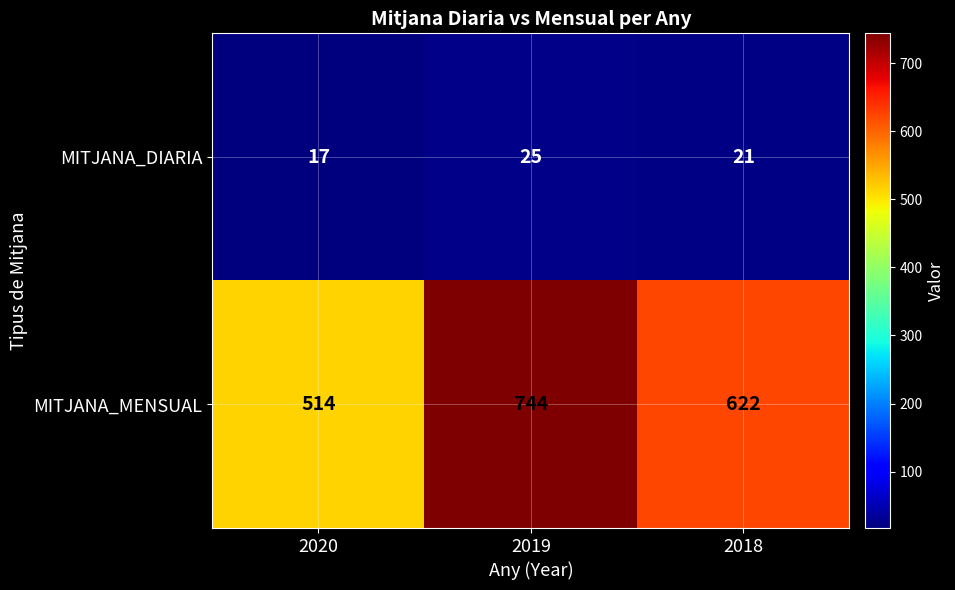

List the series in order of their overall mean, highest first.

MITJANA_MENSUAL, MITJANA_DIARIA